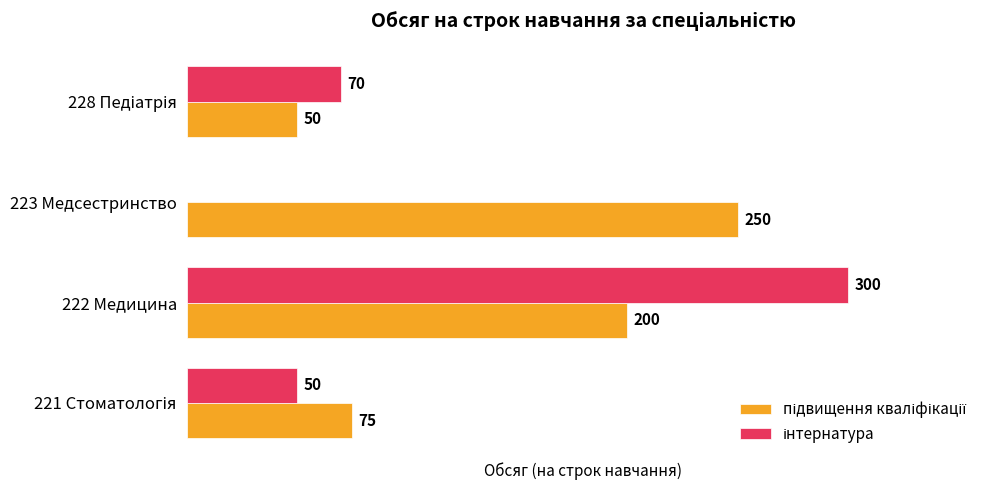

Which label corresponds to the largest value in the chart?

222 Медицина